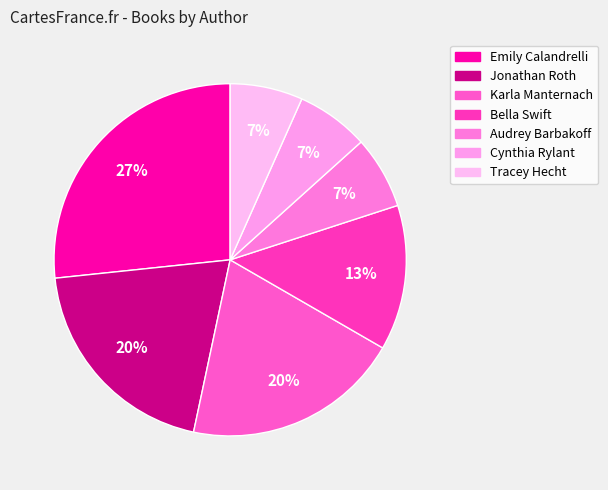

Is it true that Jonathan Roth is 26% of the pie?

False